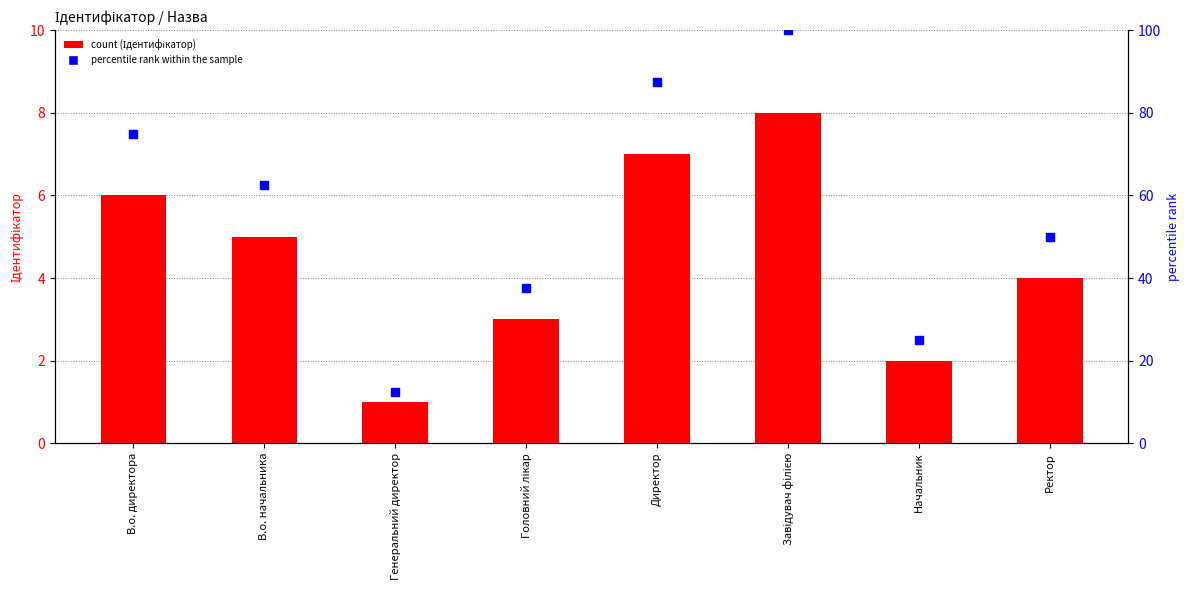

Is the value of percentile rank within the sample at Директор greater than the value of Ідентифікатор at Ректор?

Yes